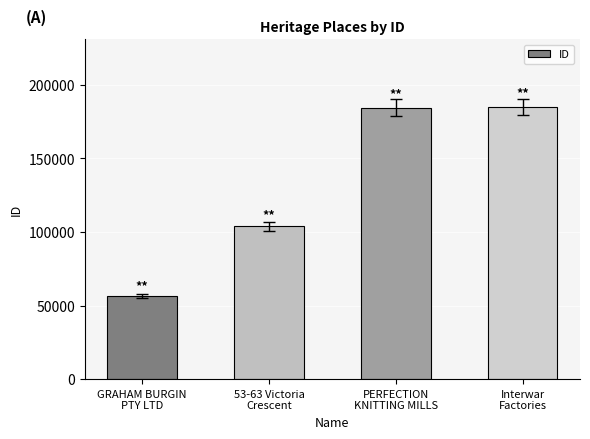

What is the difference between the second highest and minimum values?

128028